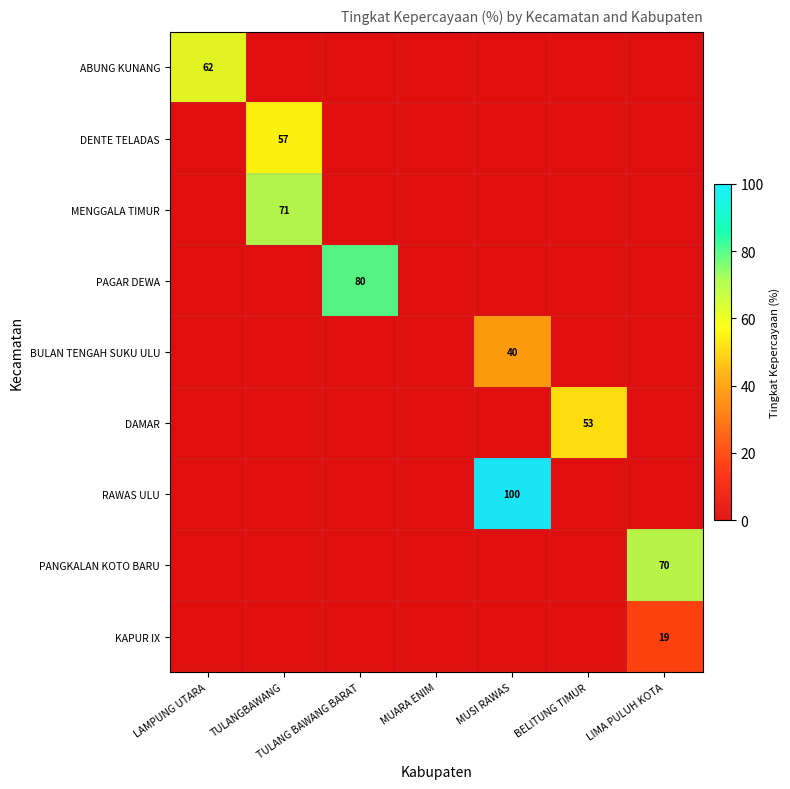

What is the greatest value displayed?

100